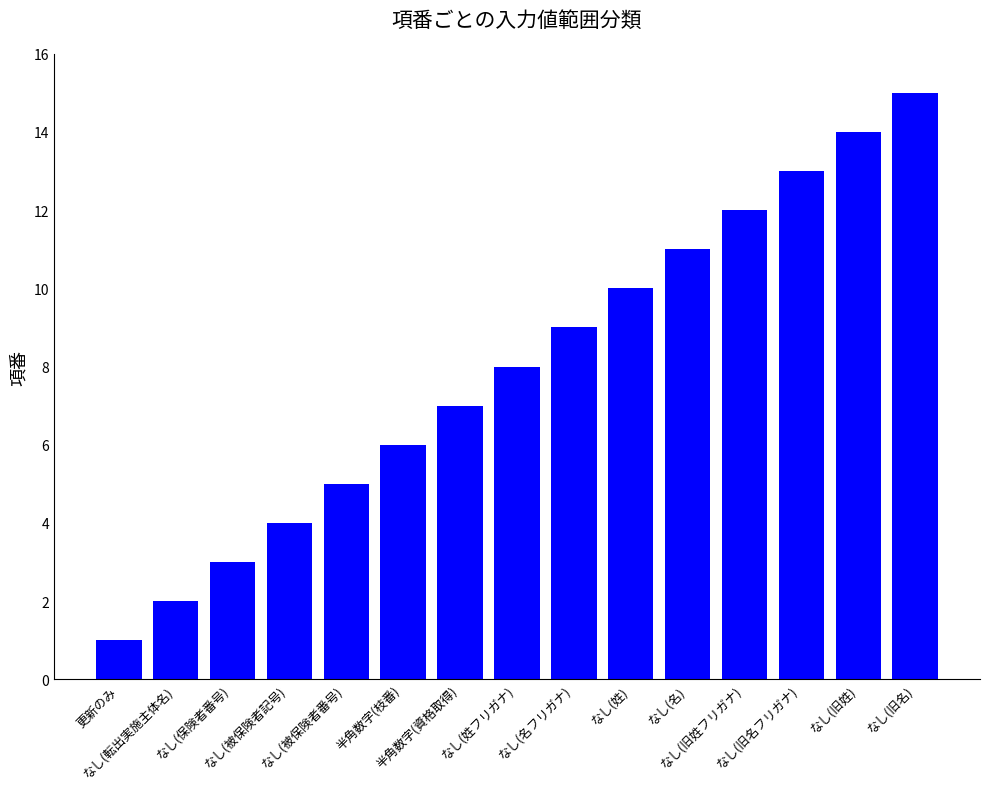

What is the maximum value shown in the chart?

15